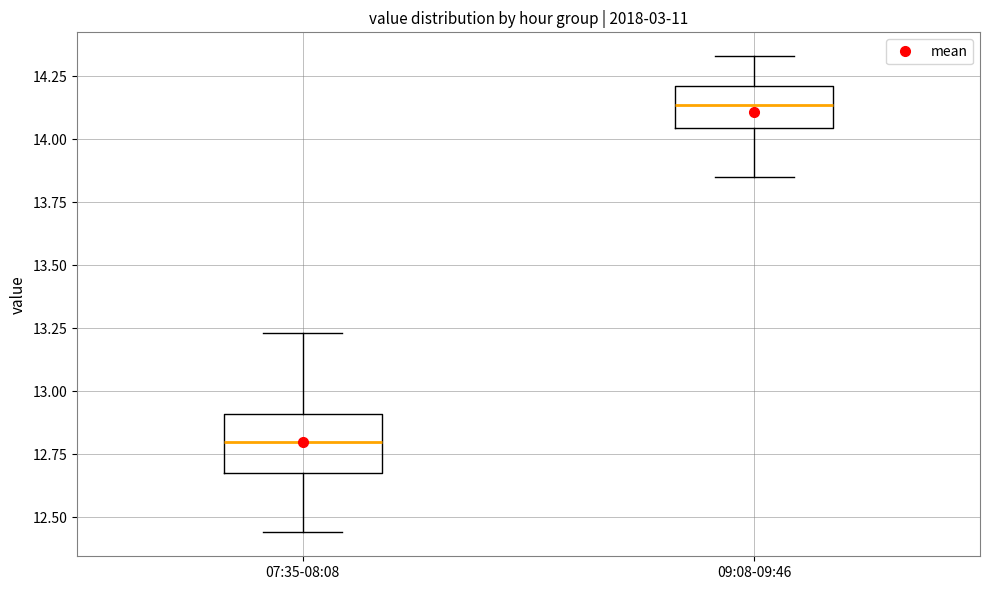

Reading left to right, transcribe this box plot: for each box, give where its median line is, the range the box spans, and where its two whiskers end, as read against the y-axis. The values are not printed on the chart, so give them approximately, as read against the axis.

07:35-08:08: median 12.80, box 12.70 to 12.90, whiskers 12.45 to 13.25
09:08-09:46: median 14.15, box 14.05 to 14.20, whiskers 13.85 to 14.35